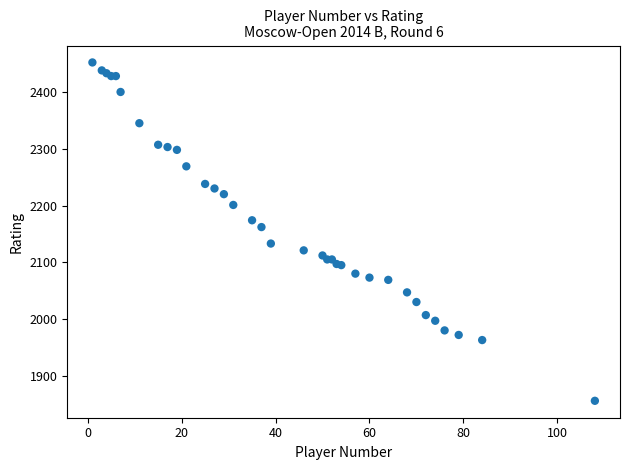

What Y value in the scatter plot is closest to 2154?

2162